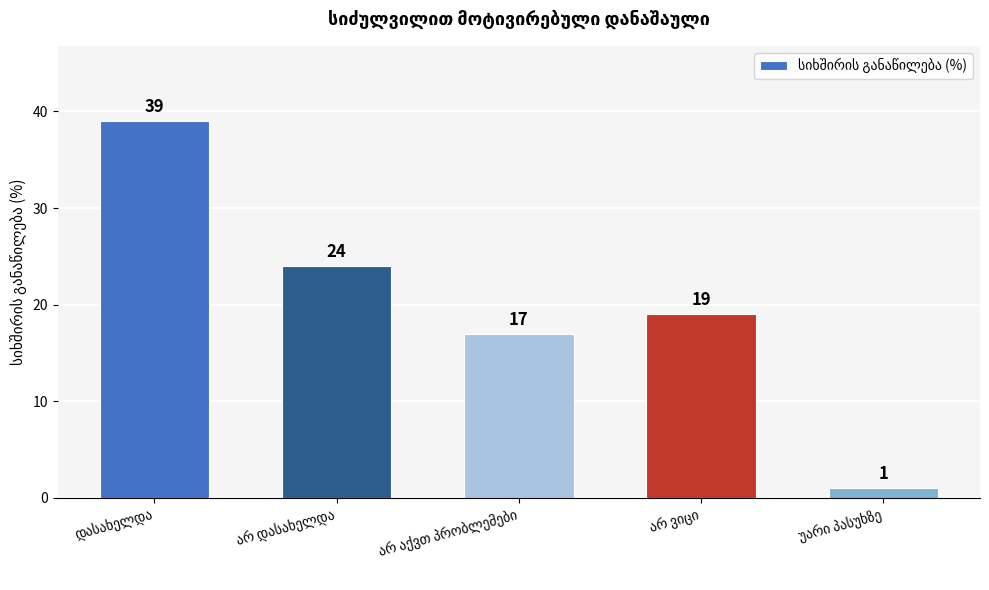

What is the difference between the second highest and minimum values?

23